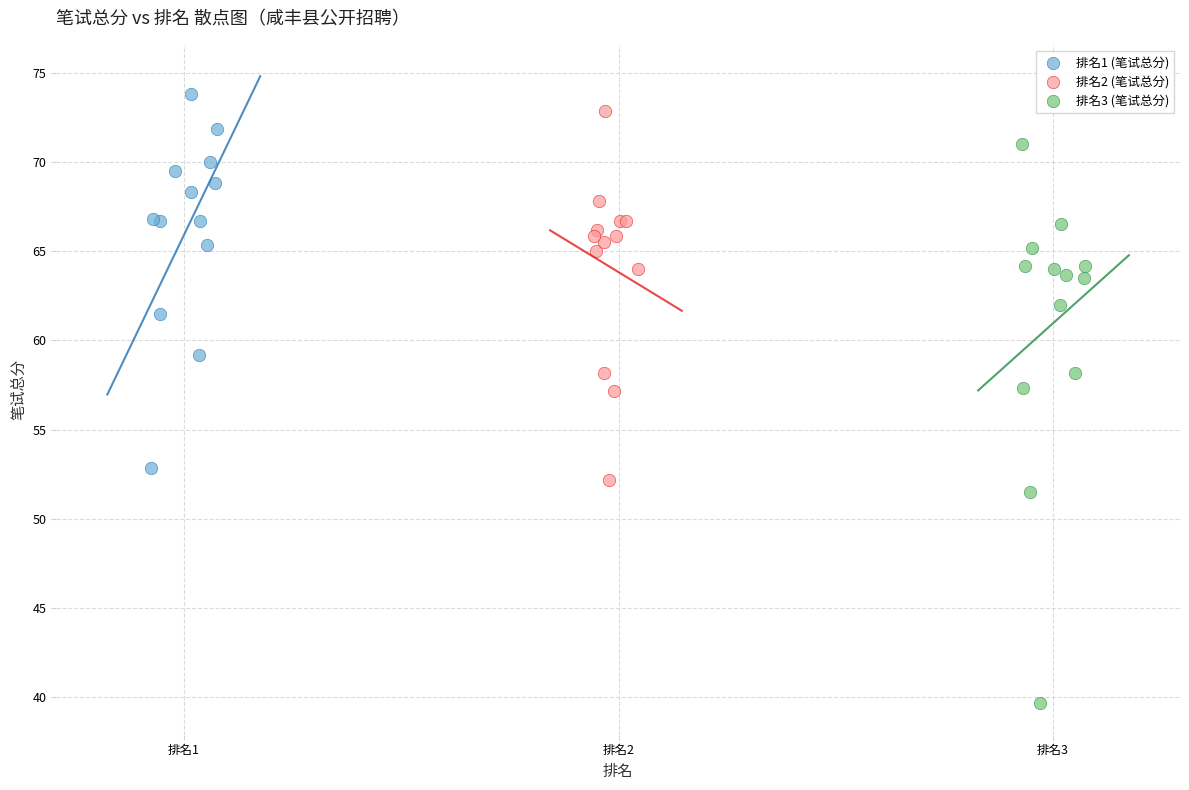

Which series has the widest spread of Y values?

排名3 (笔试总分)